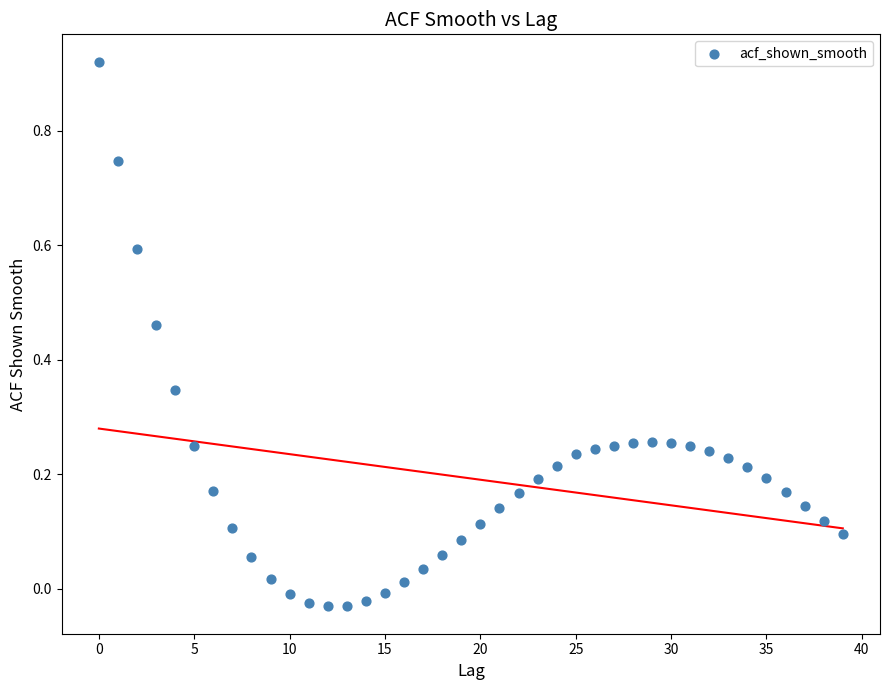

What is the range of Y values (max minus min)?

1.0